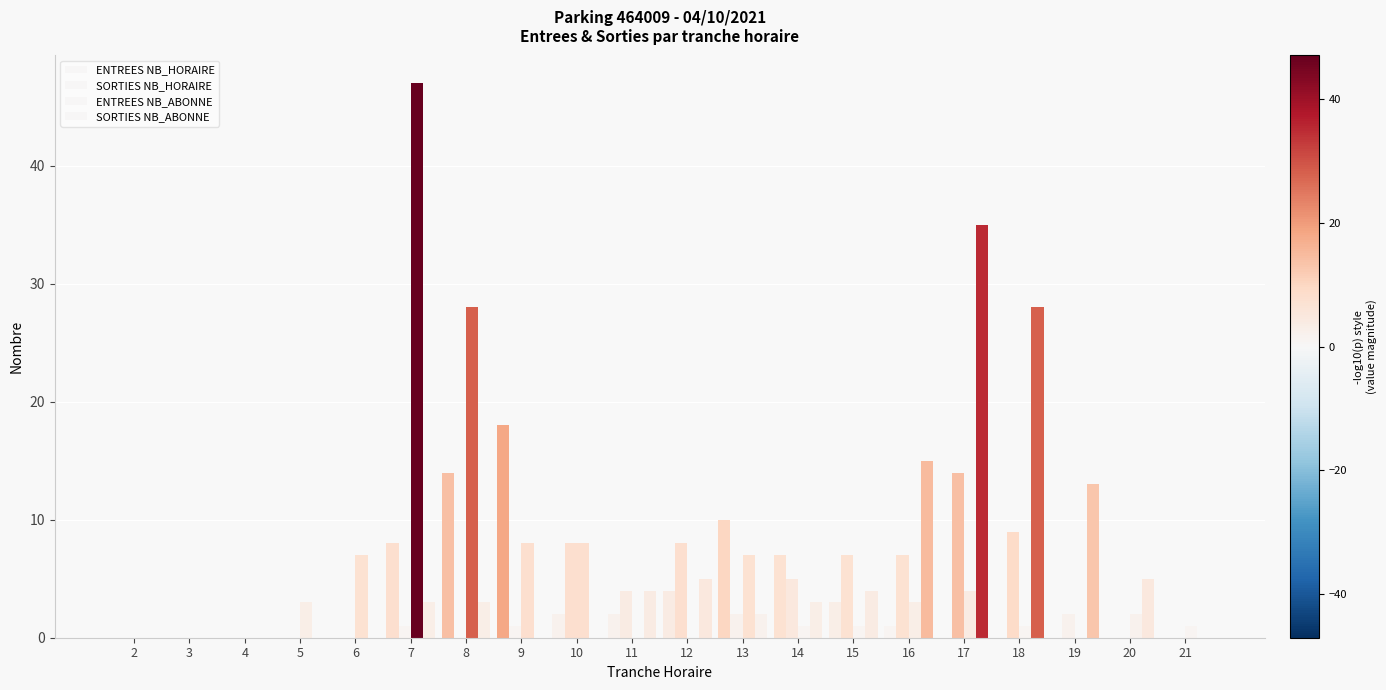

What is the greatest value displayed?

47